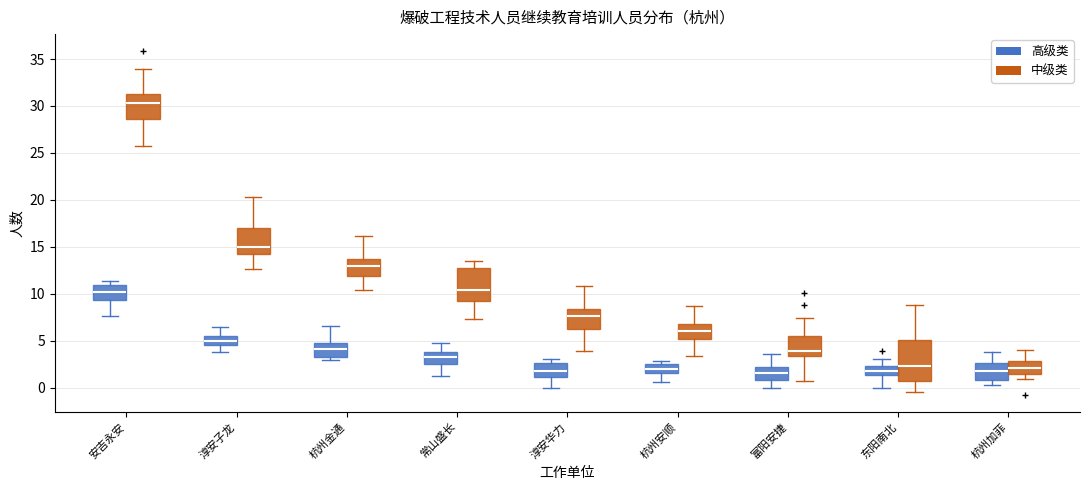

Reading left to right, read every box against the y-axis: the position of its median line, the range the box covers, and the ends of its whiskers. The values are not printed on the chart, so give them approximately, as read against the axis.

安吉永安 (高级类): median 10.0, box 9.5 to 11.0, whiskers 7.5 to 11.5
安吉永安 (中级类): median 30.5, box 28.5 to 31.5, whiskers 25.5 to 34.0
淳安子龙 (高级类): median 5.0, box 4.5 to 5.5, whiskers 4.0 to 6.5
淳安子龙 (中级类): median 15.0, box 14.0 to 17.0, whiskers 12.5 to 20.5
杭州金通 (高级类): median 4.0, box 3.5 to 5.0, whiskers 3.0 to 6.5
杭州金通 (中级类): median 13.0, box 12.0 to 13.5, whiskers 10.5 to 16.0
常山盛长 (高级类): median 3.5, box 2.5 to 4.0, whiskers 1.5 to 5.0
常山盛长 (中级类): median 10.5, box 9.0 to 13.0, whiskers 7.5 to 13.5
淳安华力 (高级类): median 2.0, box 1.0 to 2.5, whiskers 0.0 to 3.0
淳安华力 (中级类): median 7.5, box 6.5 to 8.5, whiskers 4.0 to 11.0
杭州安顺 (高级类): median 2.0, box 1.5 to 2.5, whiskers 0.5 to 3.0
杭州安顺 (中级类): median 6.0, box 5.0 to 7.0, whiskers 3.5 to 8.5
富阳安捷 (高级类): median 1.5, box 1.0 to 2.0, whiskers 0.0 to 3.5
富阳安捷 (中级类): median 4.0, box 3.5 to 5.5, whiskers 0.5 to 7.5
东阳南北 (高级类): median 2.0, box 1.5 to 2.5, whiskers 0.0 to 3.0
东阳南北 (中级类): median 2.5, box 0.5 to 5.0, whiskers -0.5 to 9.0
杭州加菲 (高级类): median 1.5, box 1.0 to 2.5, whiskers 0.0 to 4.0
杭州加菲 (中级类): median 2.0, box 1.5 to 3.0, whiskers 1.0 to 4.0